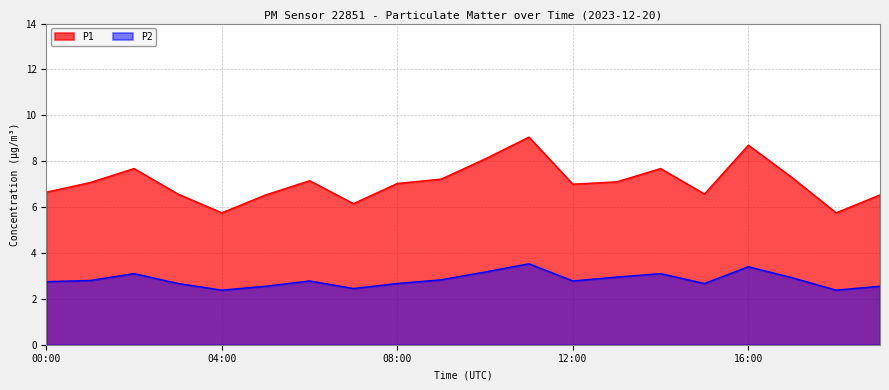

Reading right to left, transcribe all the data shown in this chart.

P1: 19:00=6.5	18:00=5.8	17:00=7.3	16:00=8.7	15:00=6.6	14:00=7.7	13:00=7.1	12:00=7.0	11:00=9.1	10:00=8.1	09:00=7.2	08:00=7.0	07:00=6.2	06:00=7.2	05:00=6.5	04:00=5.8	03:00=6.6	02:00=7.7	01:00=7.1	00:00=6.7
P2: 19:00=2.5	18:00=2.4	17:00=2.9	16:00=3.4	15:00=2.7	14:00=3.1	13:00=3.0	12:00=2.8	11:00=3.5	10:00=3.2	09:00=2.8	08:00=2.7	07:00=2.5	06:00=2.8	05:00=2.5	04:00=2.4	03:00=2.7	02:00=3.1	01:00=2.8	00:00=2.8